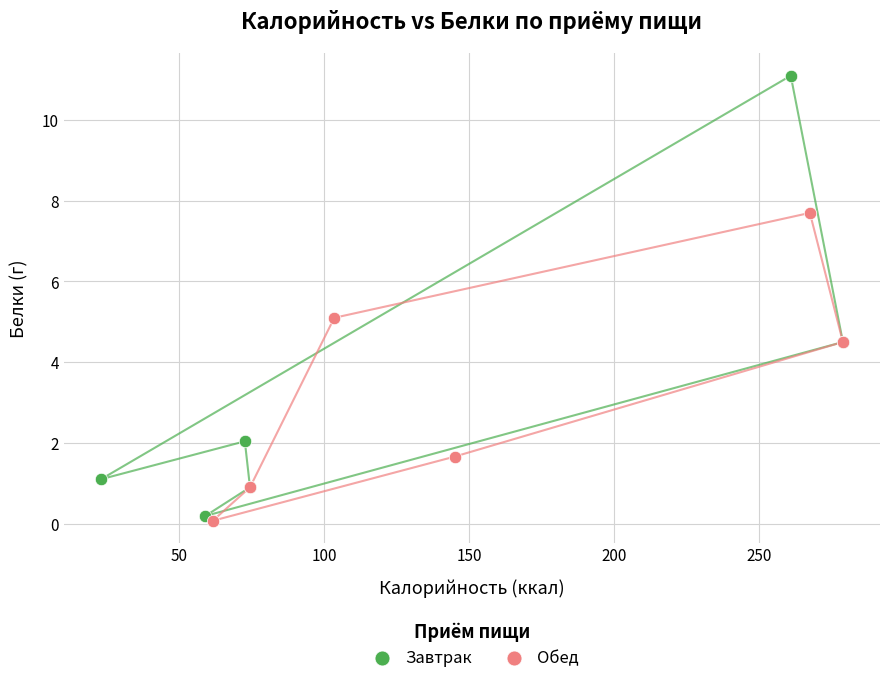

Which series reaches the maximum Y coordinate?

Завтрак